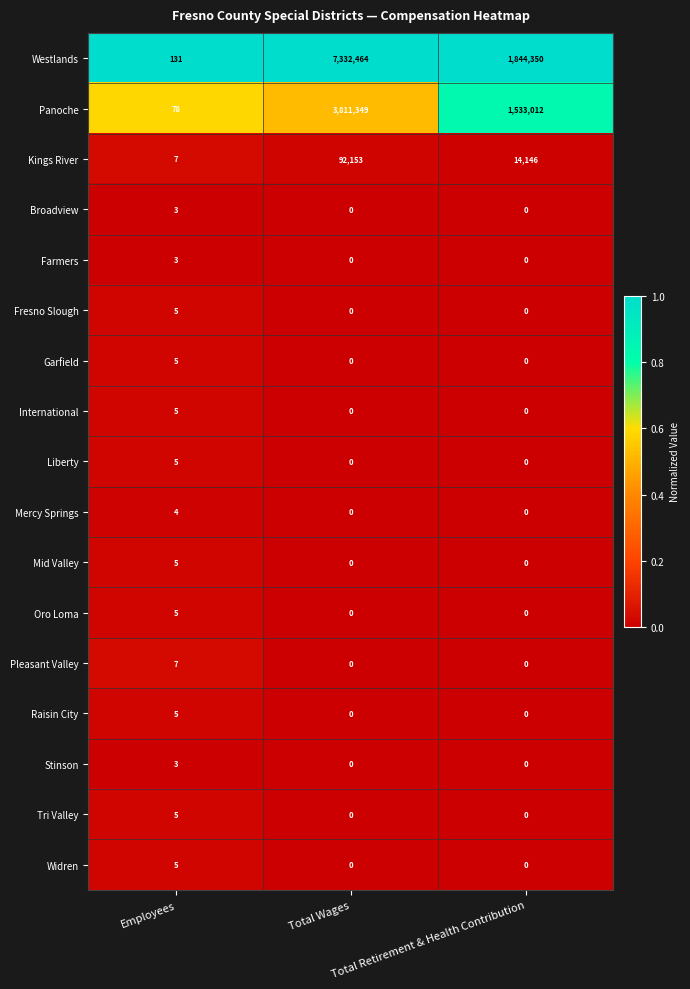

What is the greatest value displayed?

7332464